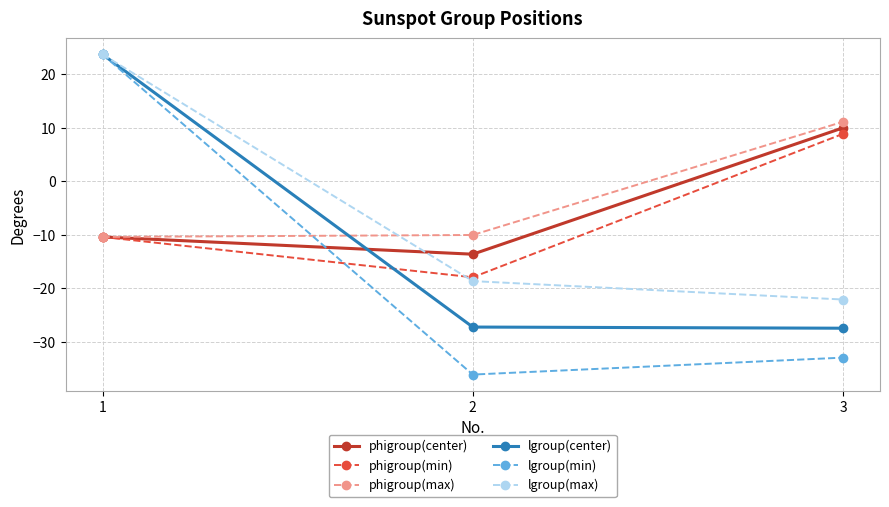

What is the sum of all phigroup(center) values?

-14.1